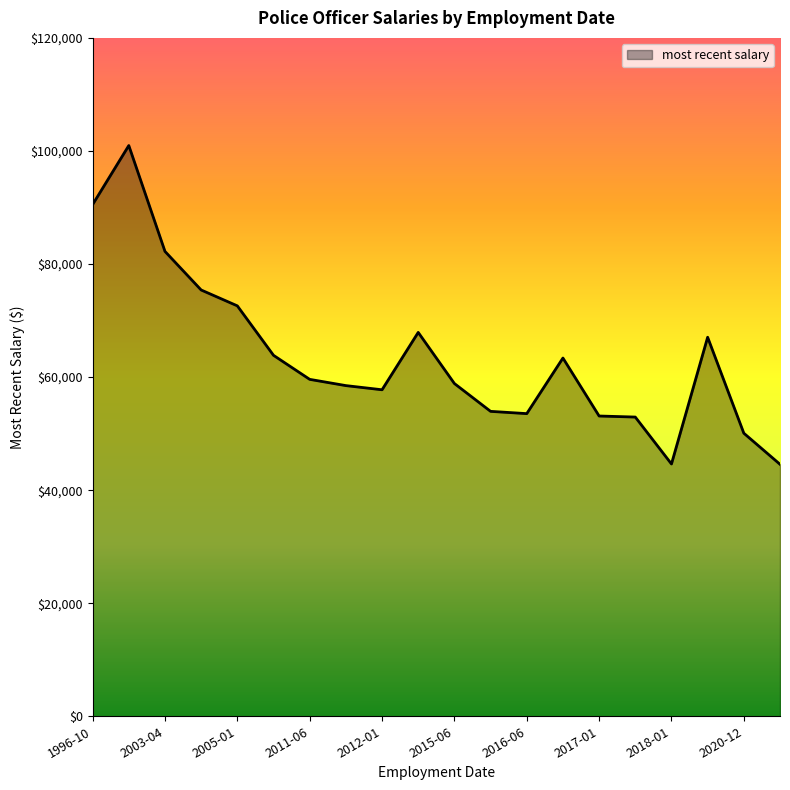

What is the difference between the maximum and minimum values?

56386.0